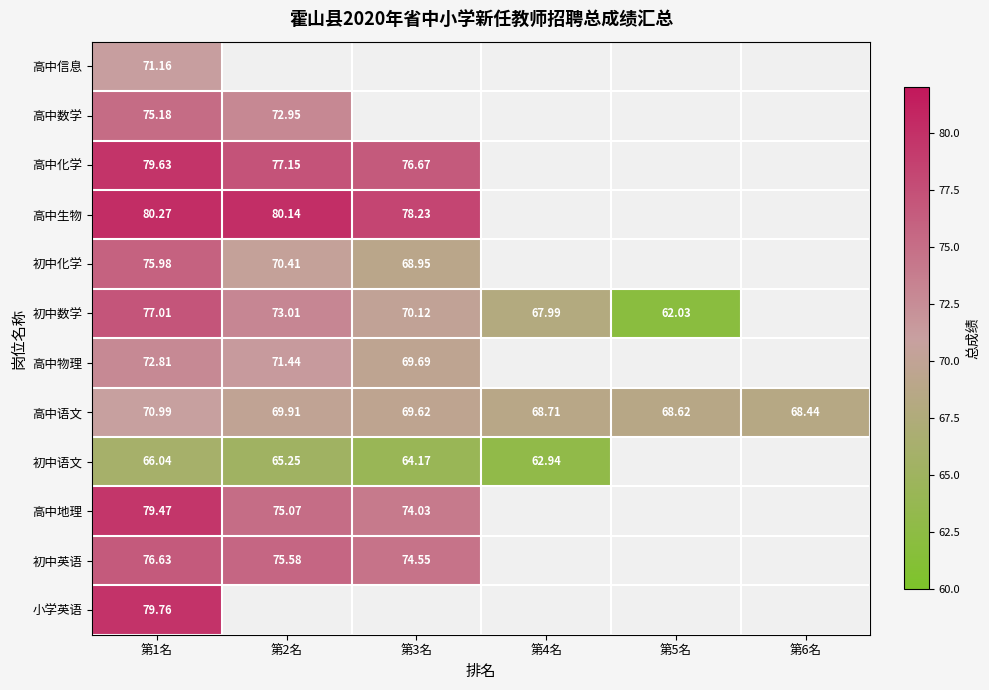

True or false: 高中语文 has a value of 35.9 at 第1名.

False